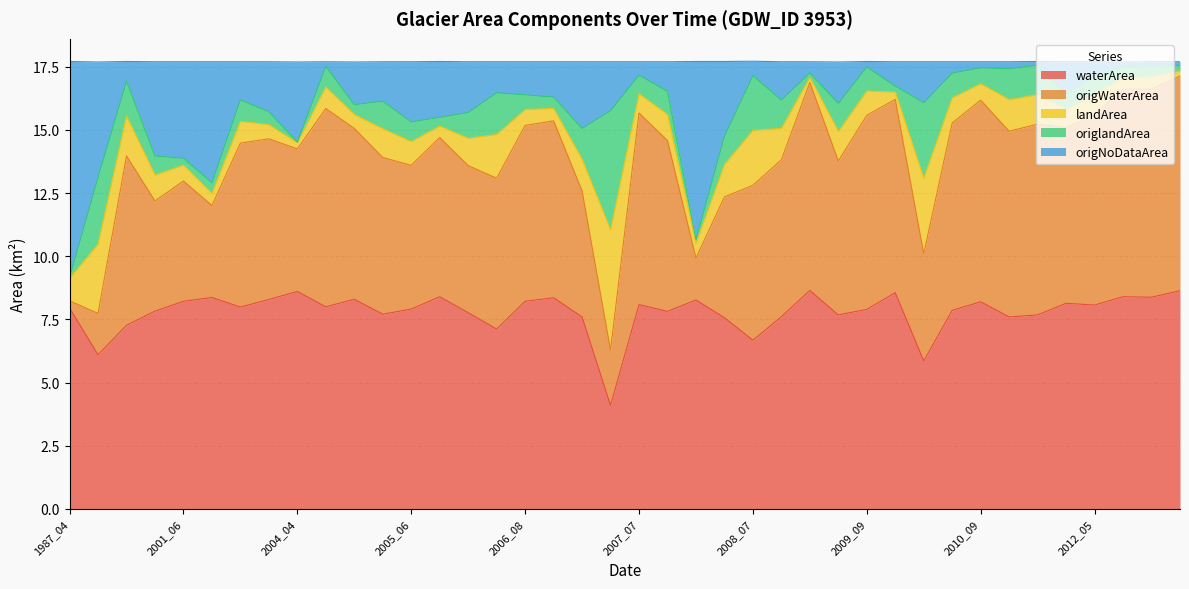

Where does the waterArea series first go above 7?

1987_04